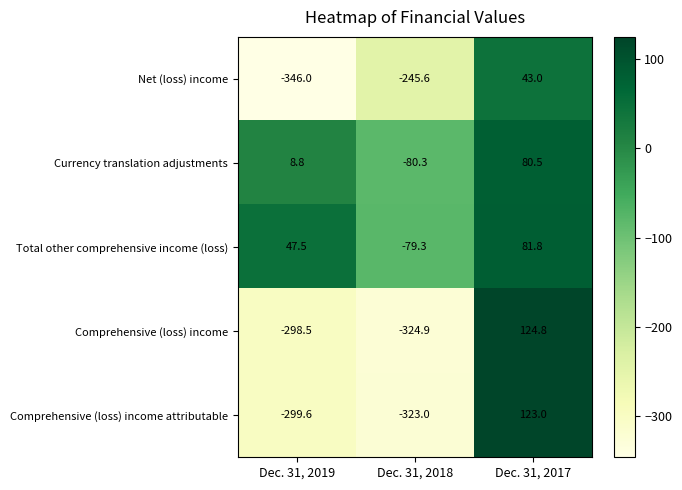

What is the sum of the Comprehensive (loss) income attributable values at Dec. 31, 2019 and Dec. 31, 2017?

-176.6